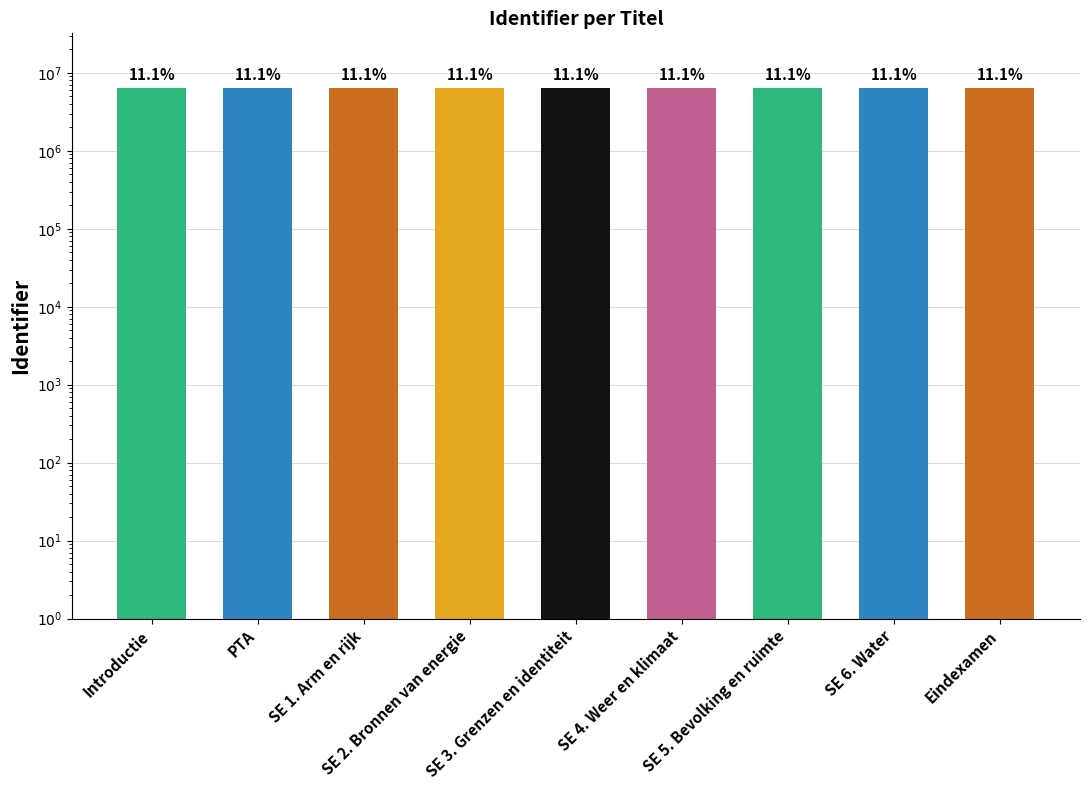

What is the ratio of the value at SE 6. Water to the value at Eindexamen?

1.0